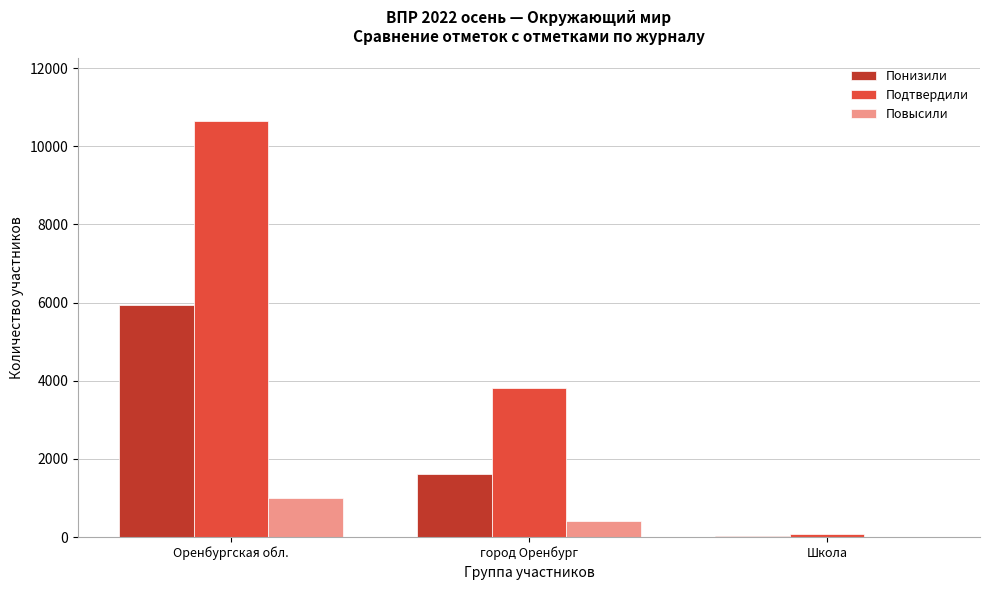

Reading left to right, list all the values displayed in this chart.

Понизили: Оренбургская обл.=5927	город Оренбург=1619	Школа=22
Подтвердили: Оренбургская обл.=10653	город Оренбург=3814	Школа=68
Повысили: Оренбургская обл.=1002	город Оренбург=407	Школа=8